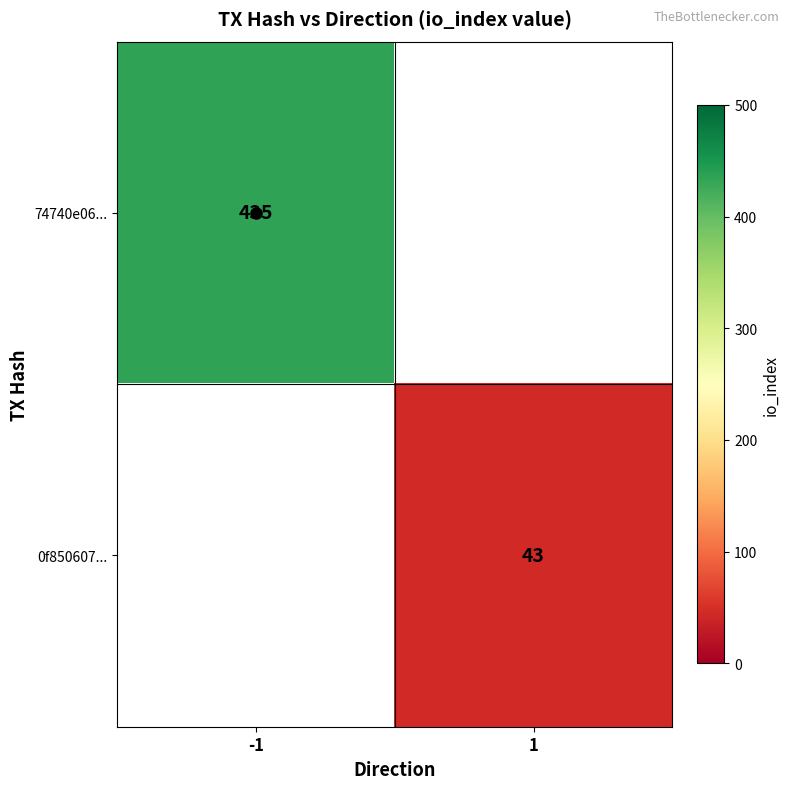

The 74740e06... series shows 104 at -1. True or false?

False